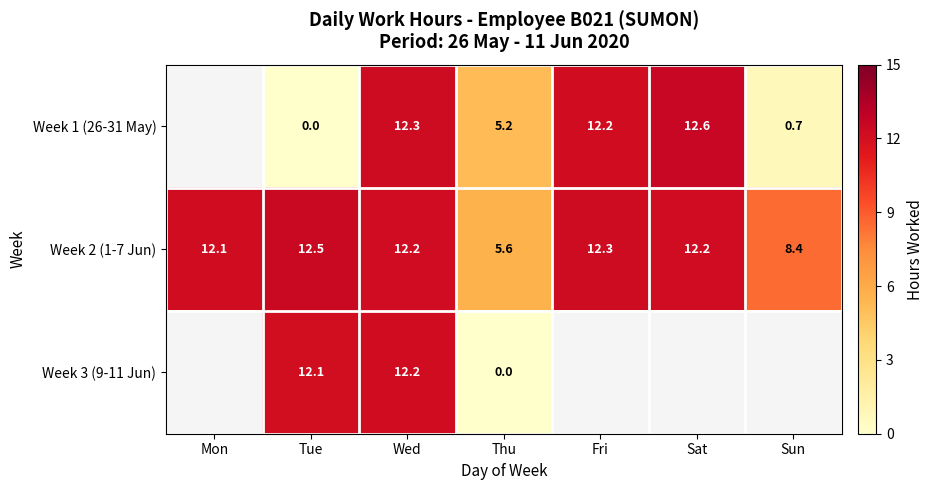

What is the total value across all series at Wed?

36.7